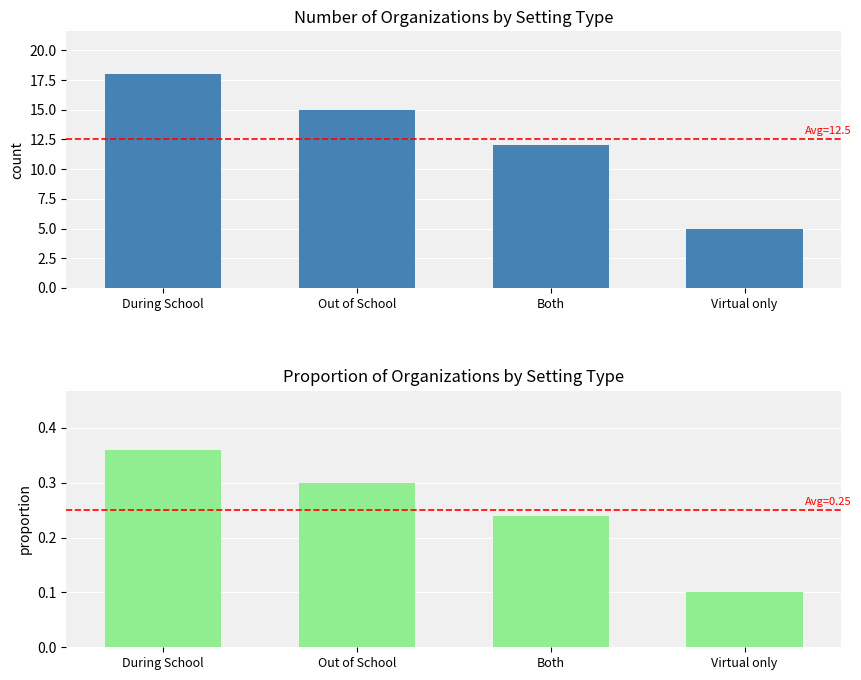

What is the minimum value for count?

5.0